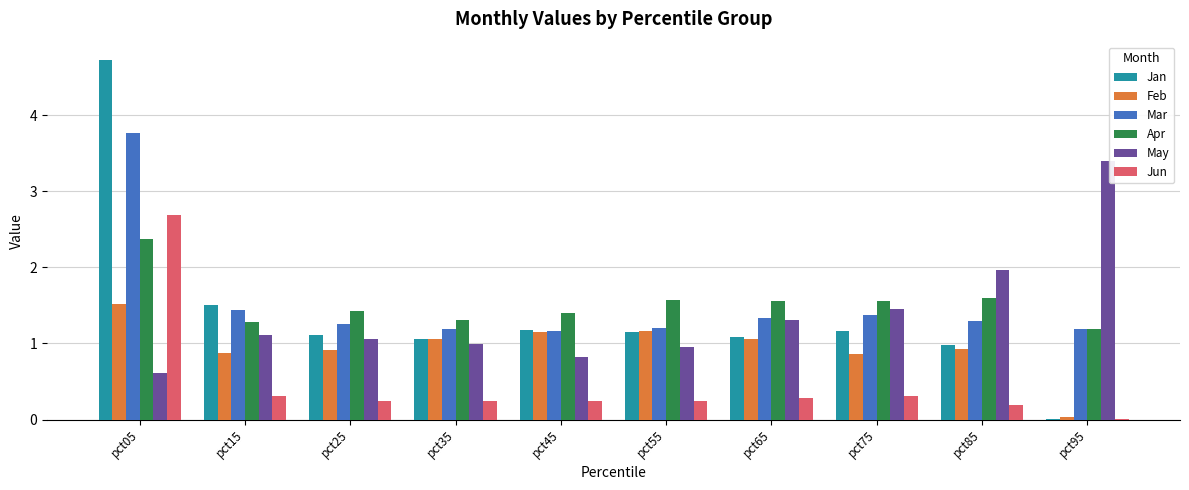

Is the value of May at pct75 greater than the value of Mar at pct65?

Yes